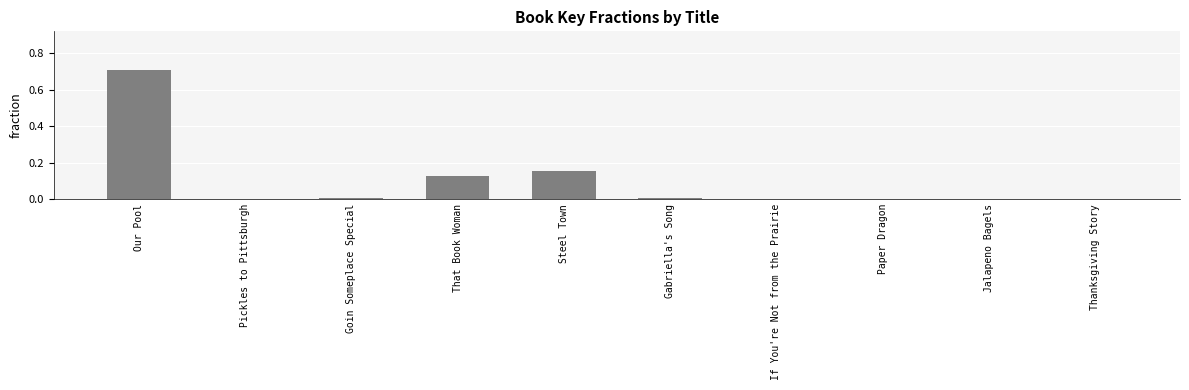

At which category does the chart reach its peak across all series?

Our Pool